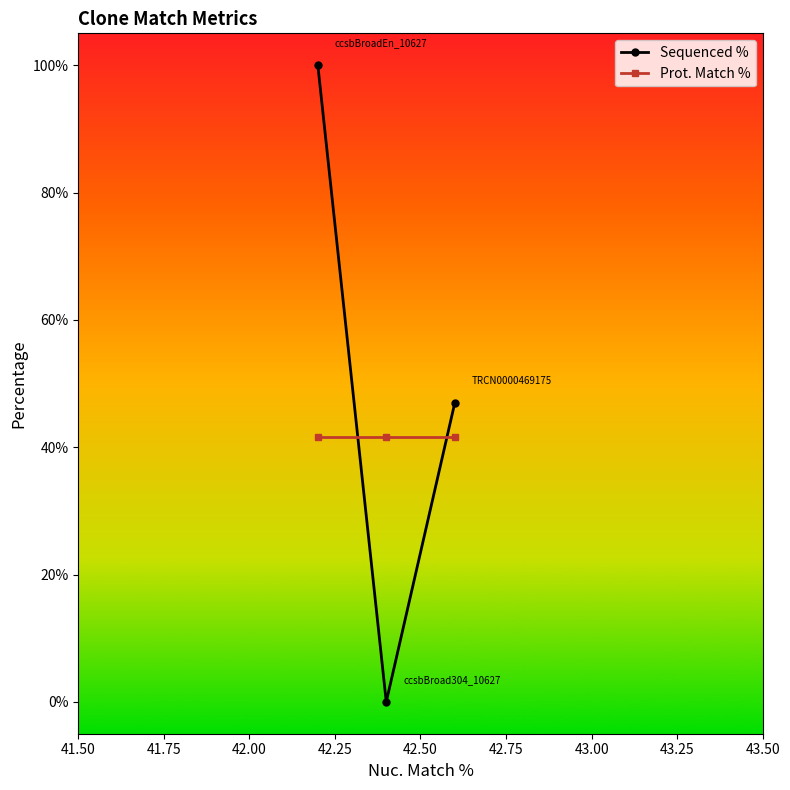

Which series has the largest range (max minus min)?

Sequenced %